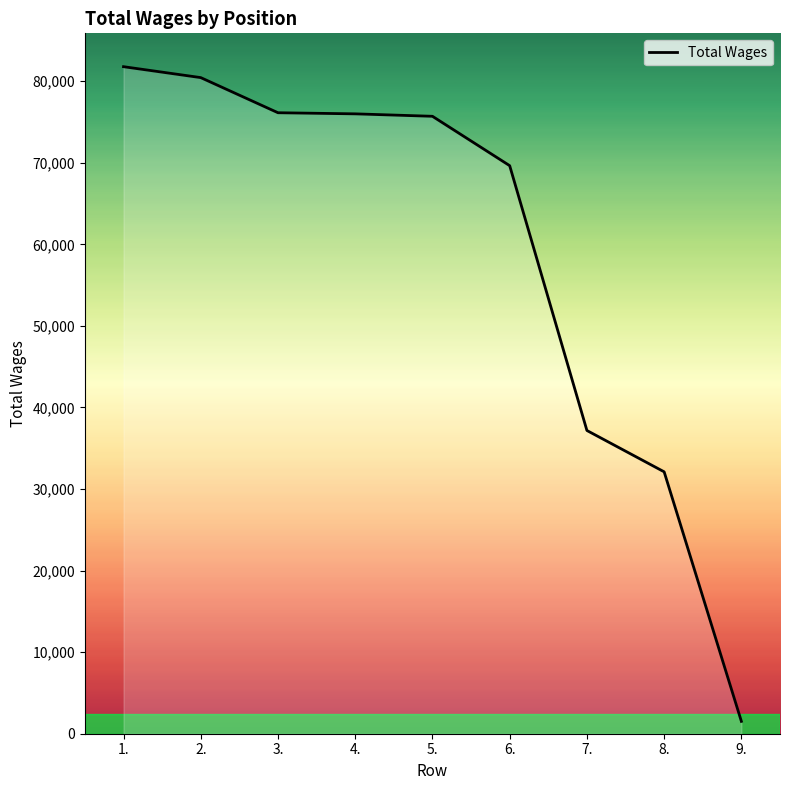

Read the value at 7..

37175